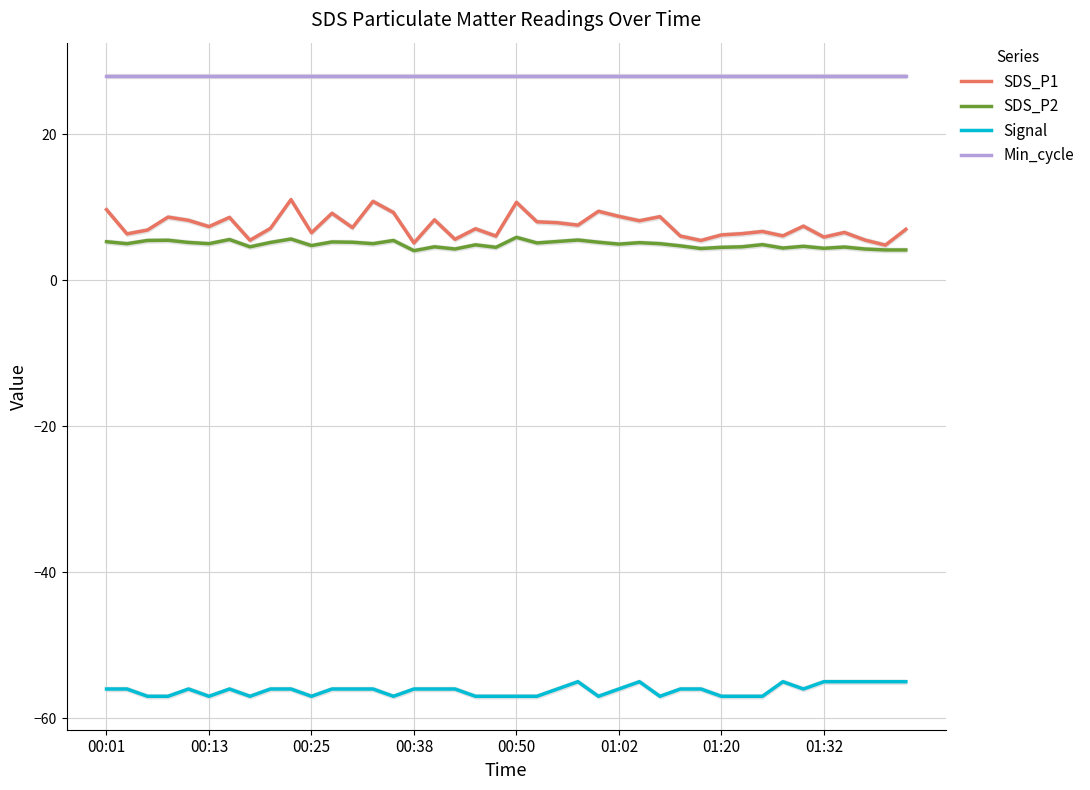

True or false: Signal and Min_cycle intersect in this chart.

False